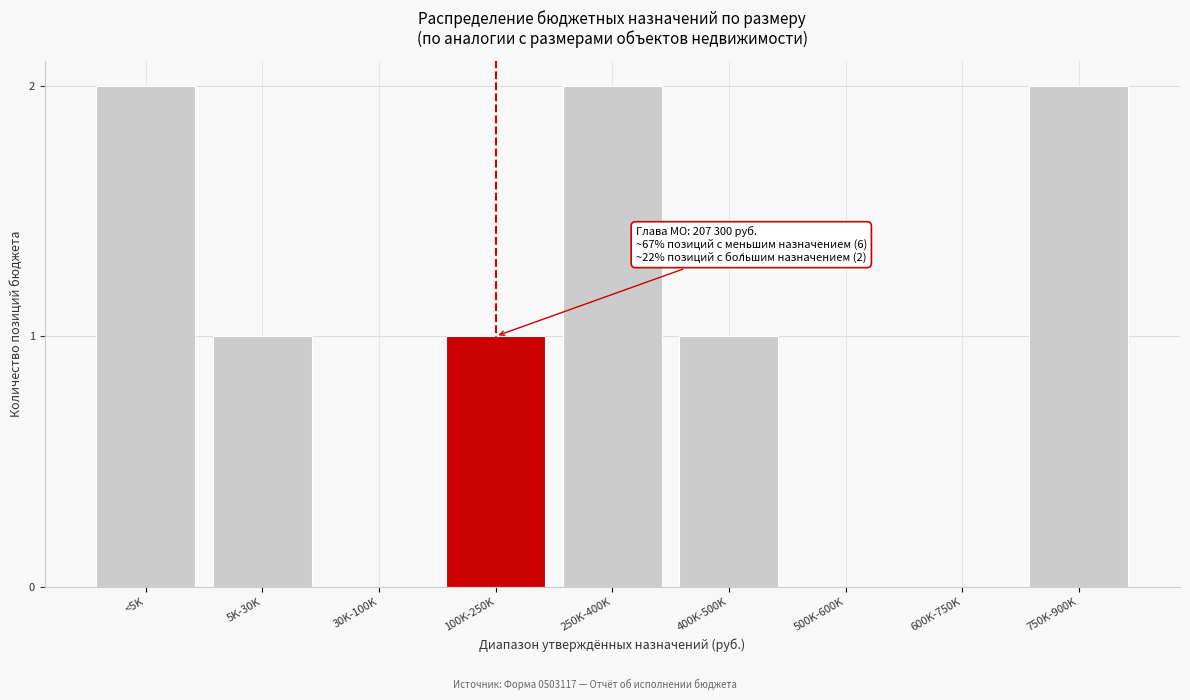

Approximately how many times larger is the value at 750K-900K compared to 100K-250K?

2.0